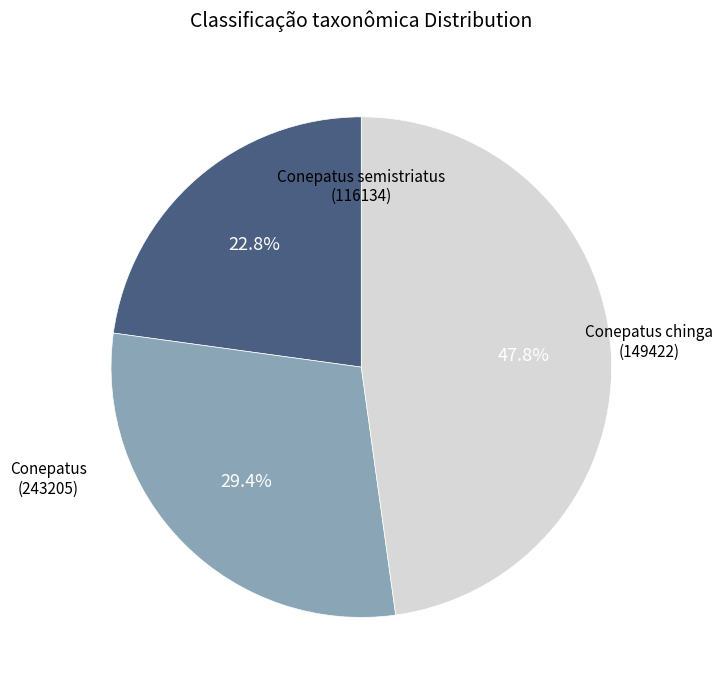

Approximately how many times larger is the value at Conepatus semistriatus (116134) compared to Conepatus (243205)?

0.5